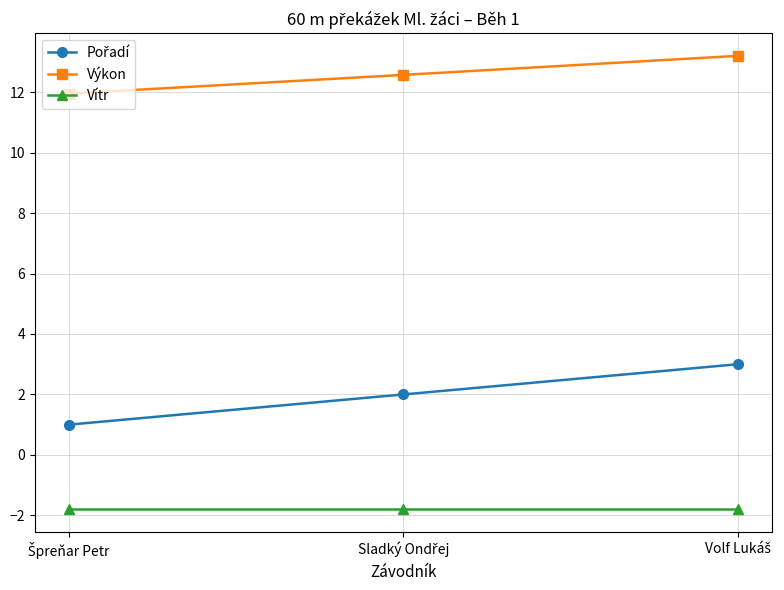

What is the difference between the second highest and minimum values in the Výkon series?

0.6